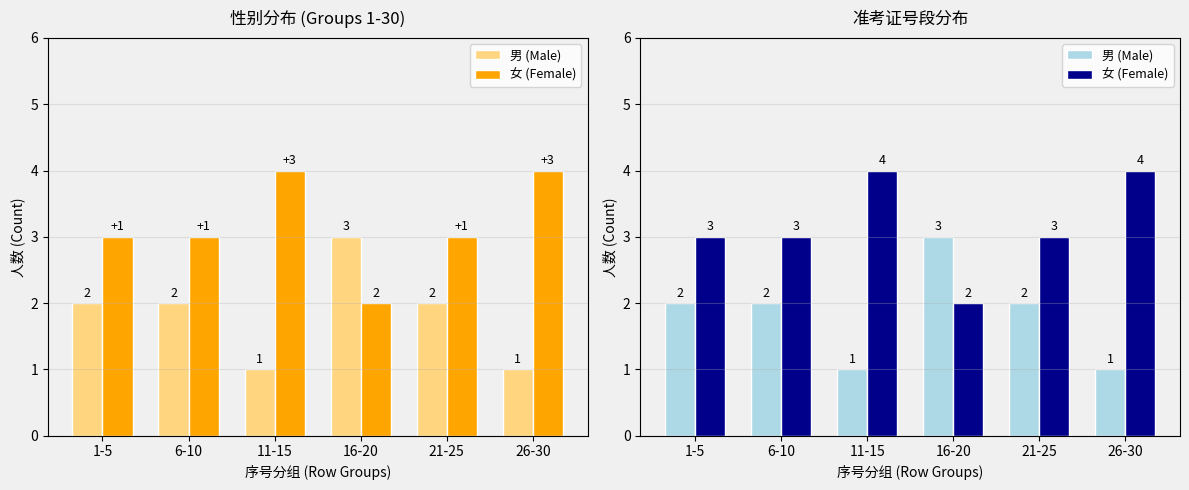

Is it true that 男 (Male) equals 0 at 11-15?

False